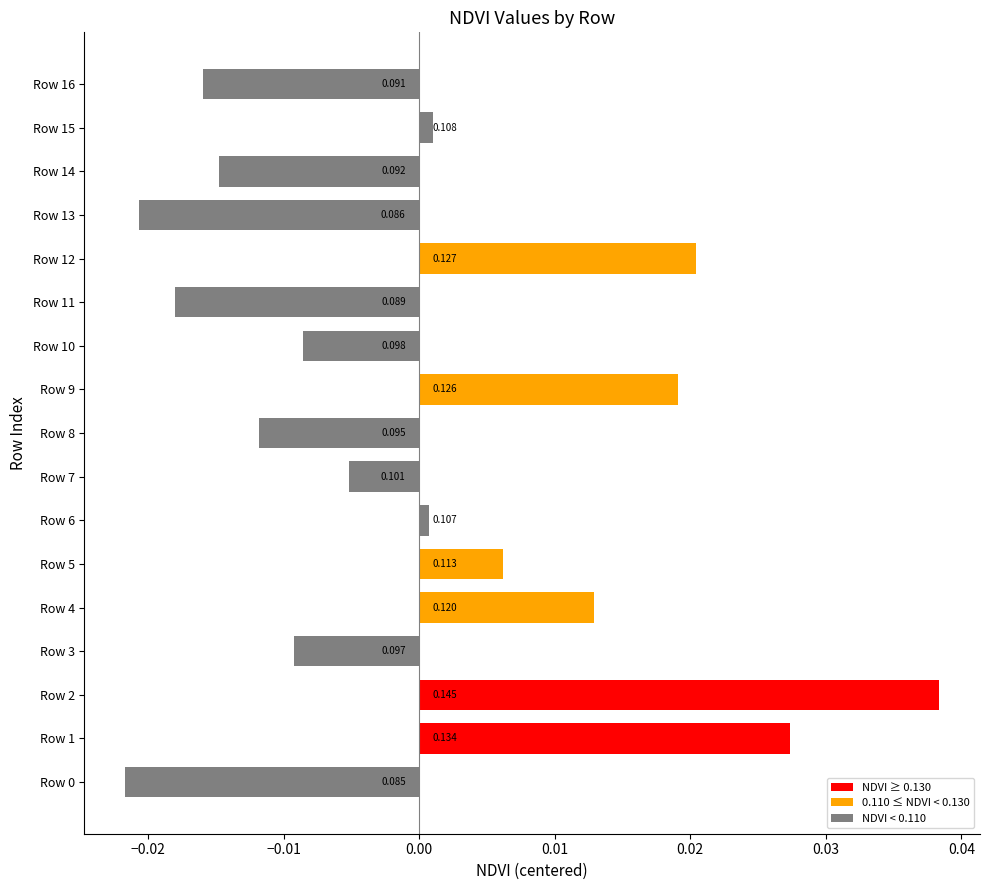

How many bars are there in total?

17